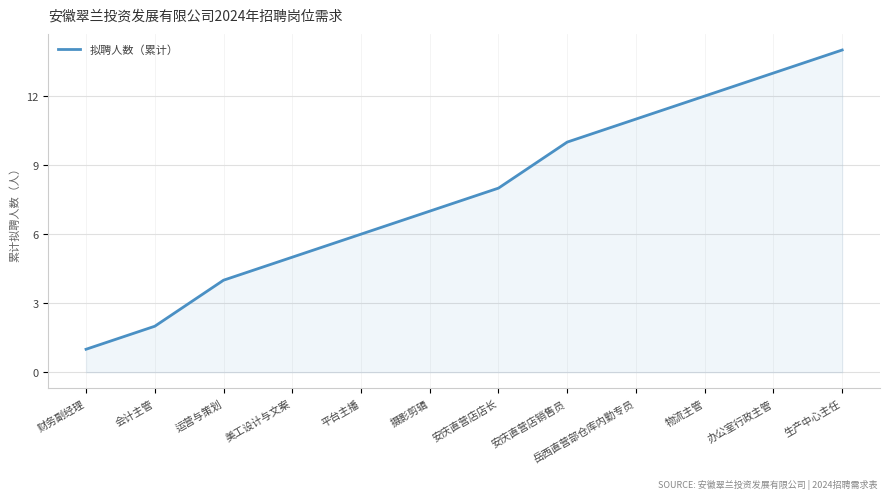

What is the average value?

8